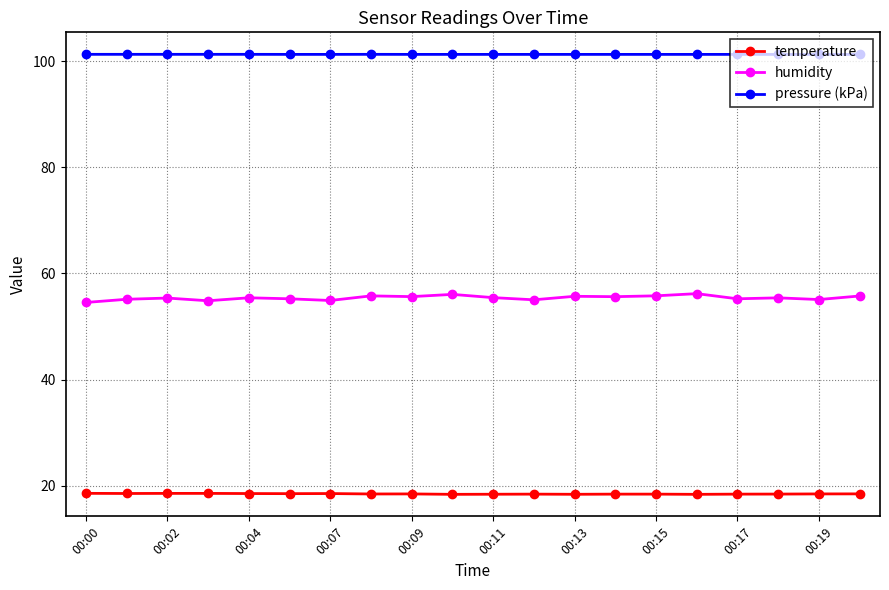

Which series has the largest range (max minus min)?

humidity